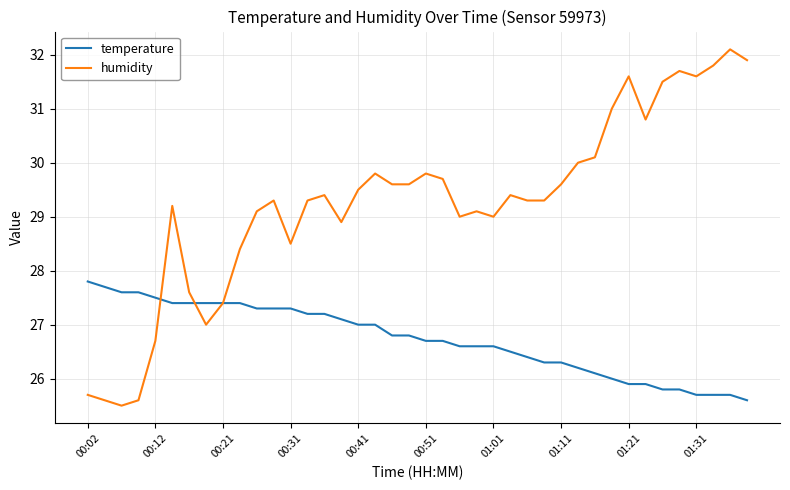

What is the minimum value for humidity?

25.5